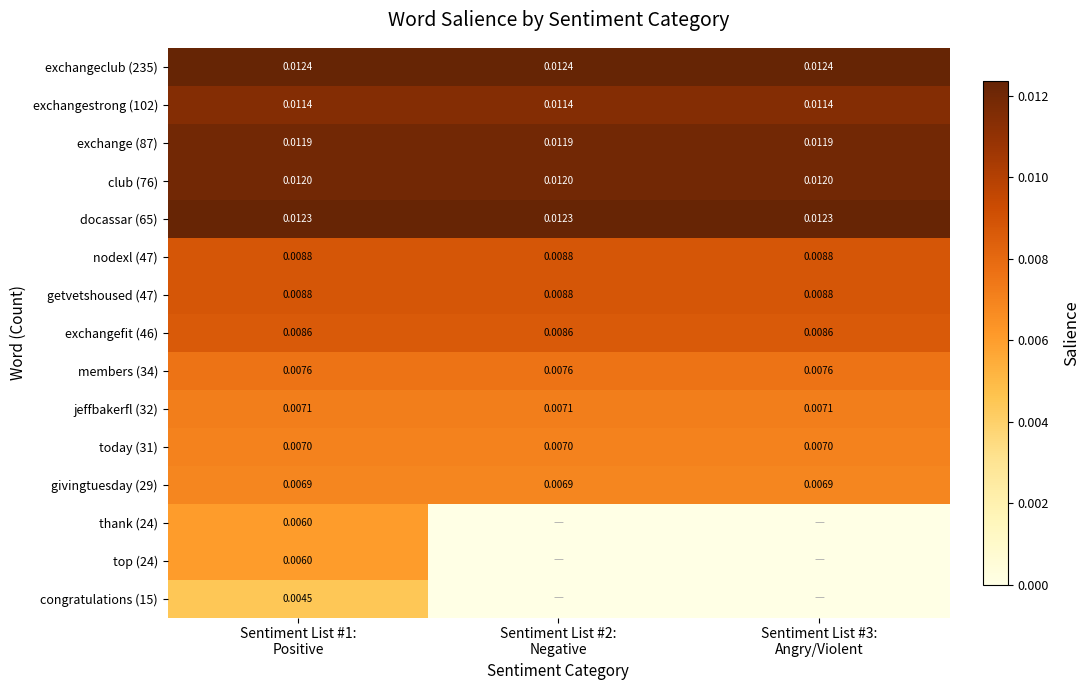

True or false: getvetshoused (47) has a value of 0.0 at Sentiment List #3: Angry/Violent.

False